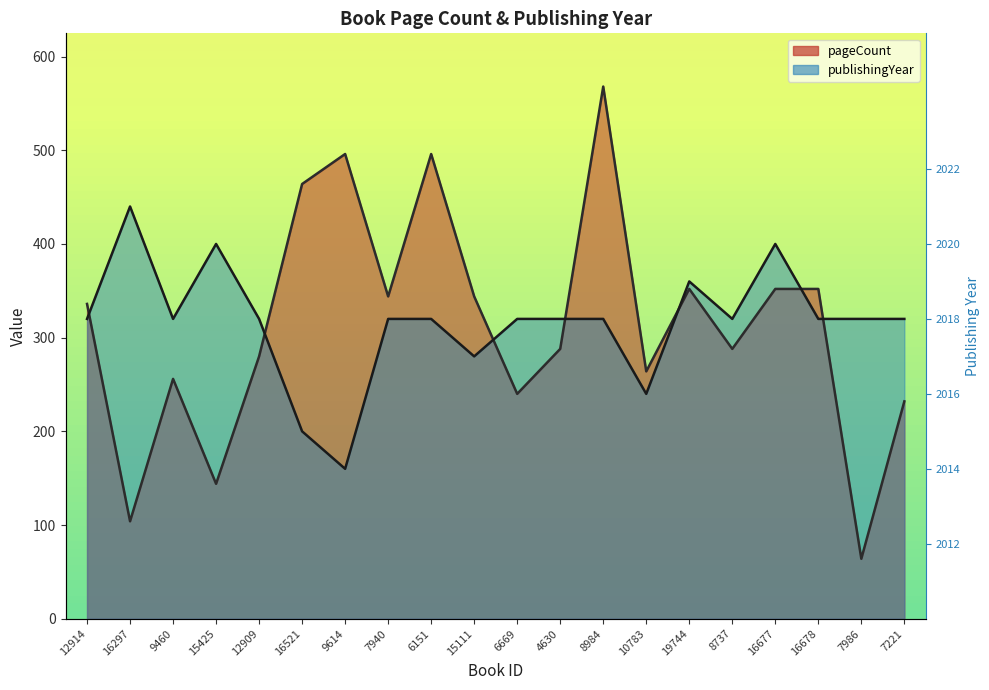

At which category does publishingYear reach its first local valley?

9460